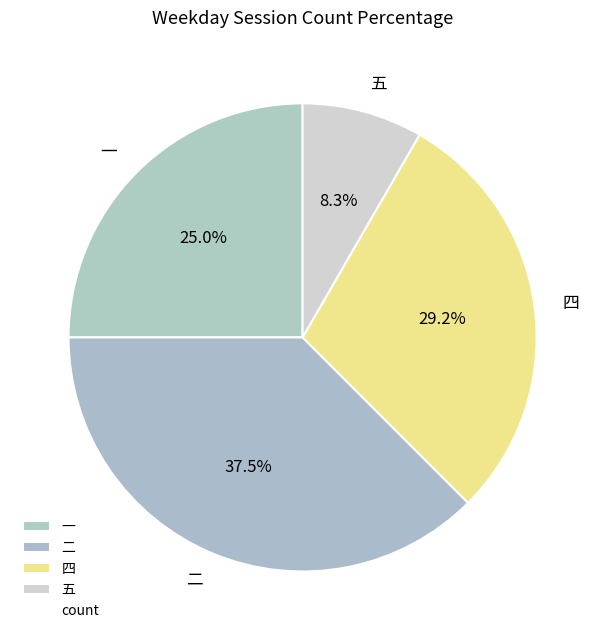

What percentage is the 一 slice, to the nearest percent?

25%